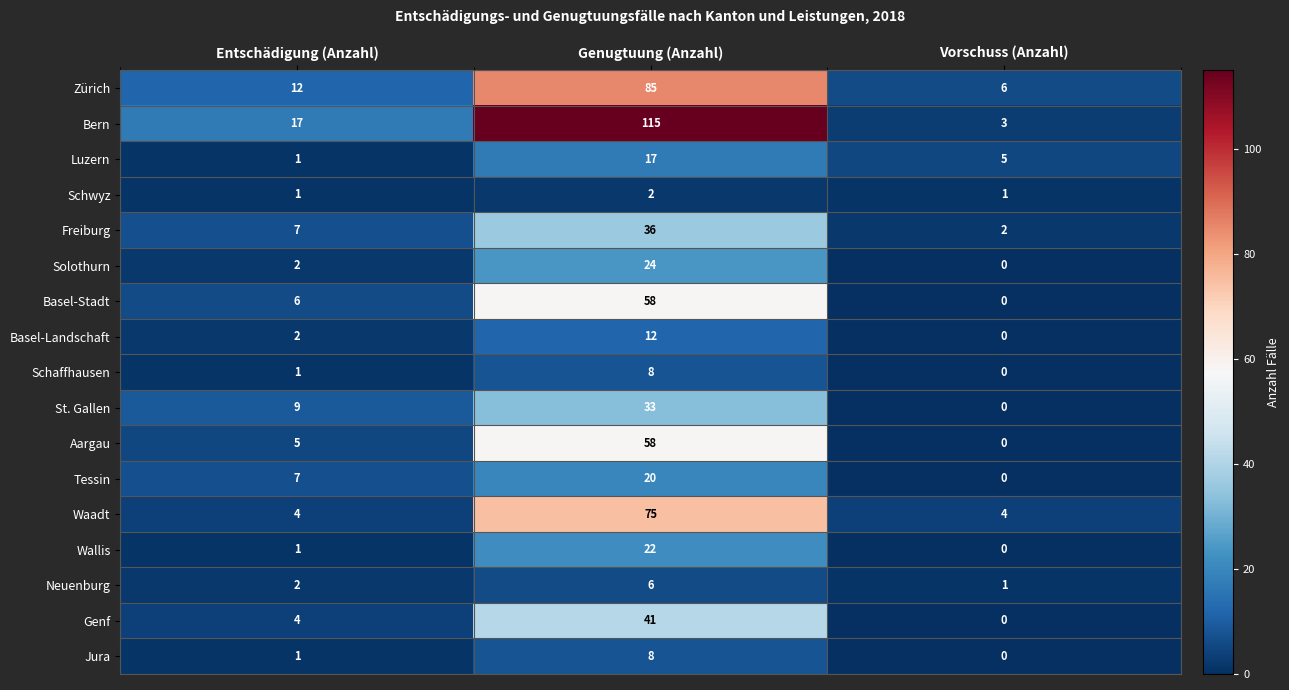

The Genf series shows 27 at Genugtuung (Anzahl). True or false?

False